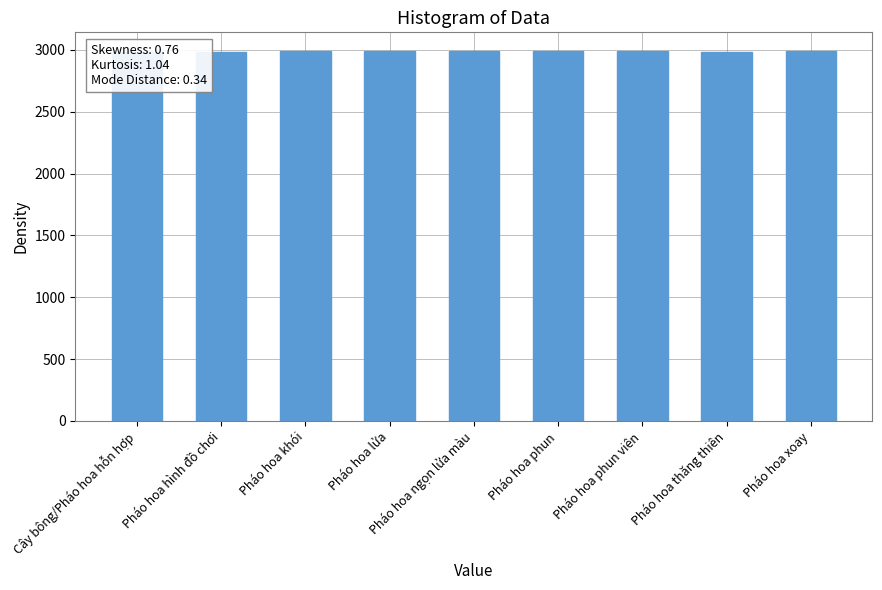

Where is the data nearest to the value 2989?

Pháo hoa khói